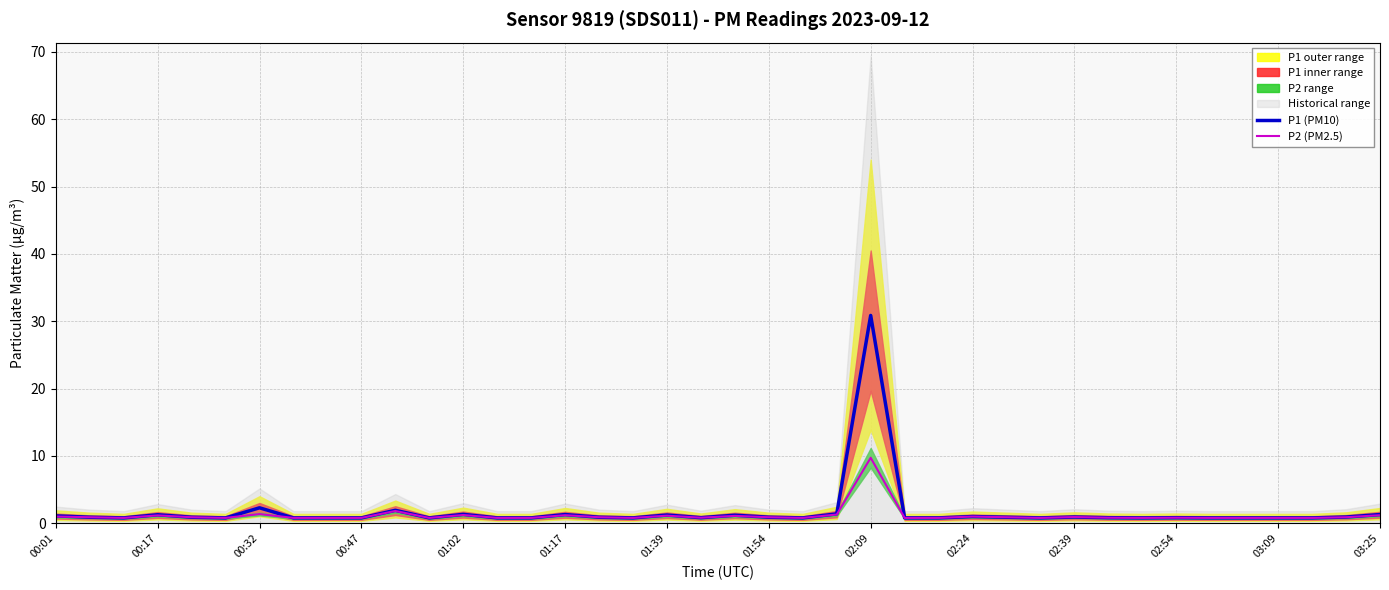

Which series has the largest total across all categories?

P1 (PM10)